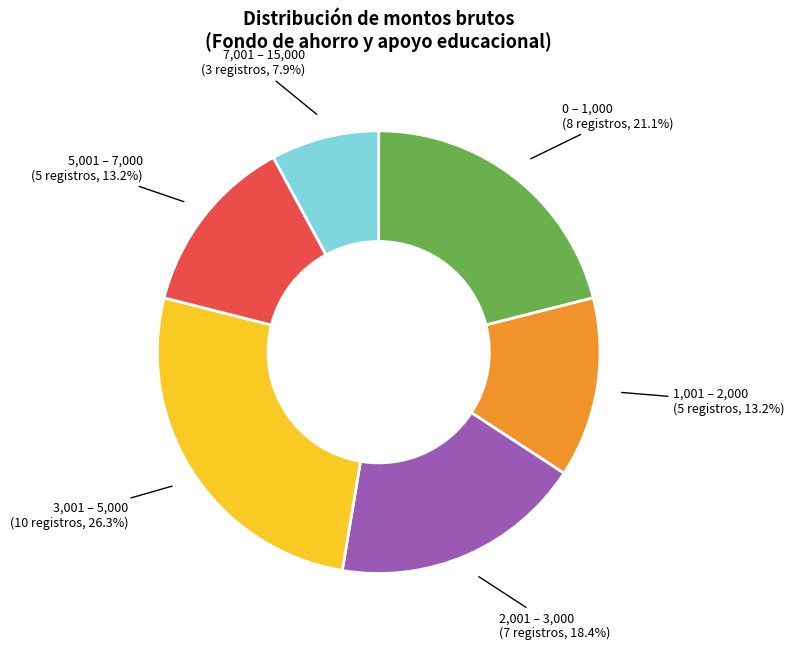

Is there any slice that represents more than half of the pie?

No